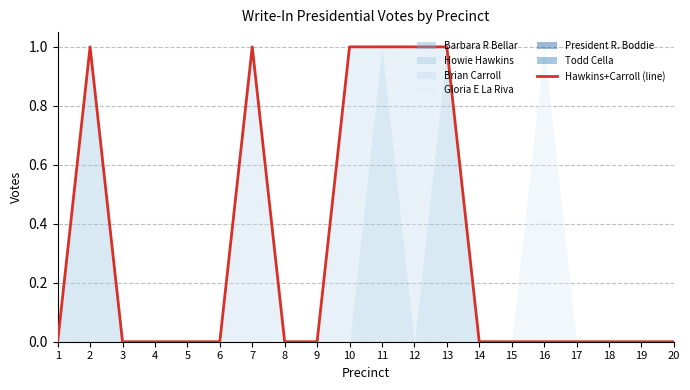

What is the maximum value shown in the chart?

1